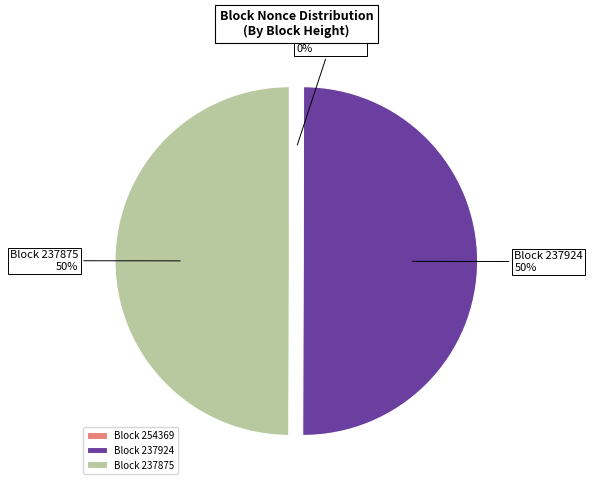

To the nearest percent, what is the average slice percentage?

33%